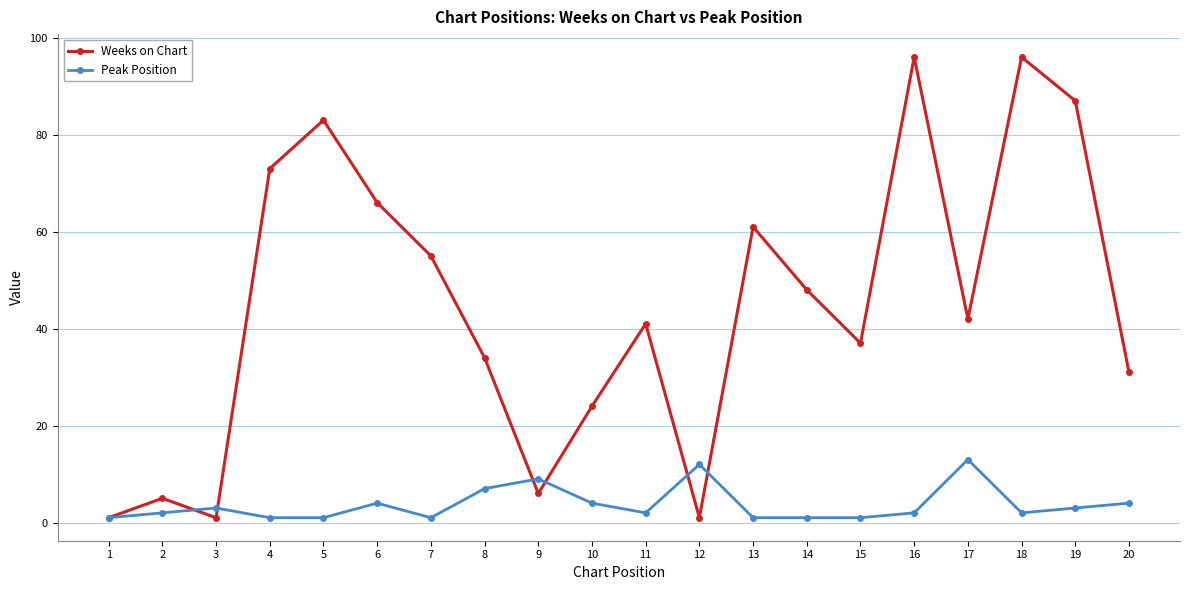

Which series has the largest total across all categories?

Weeks on Chart